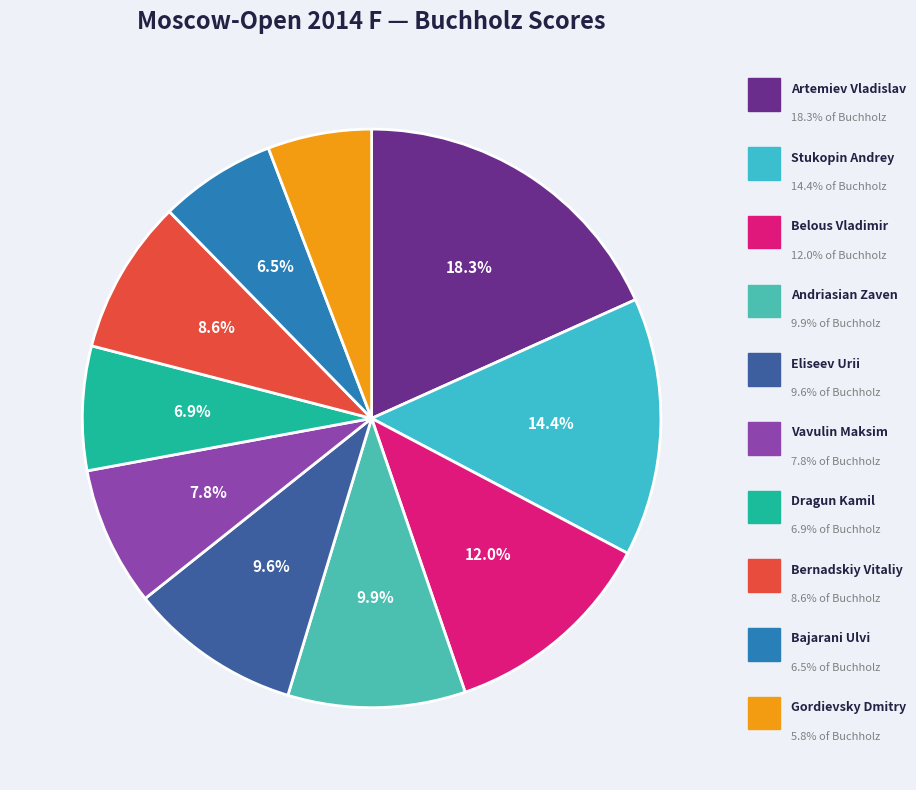

Which has a higher value, Dragun Kamil or Bernadskiy Vitaliy?

Bernadskiy Vitaliy